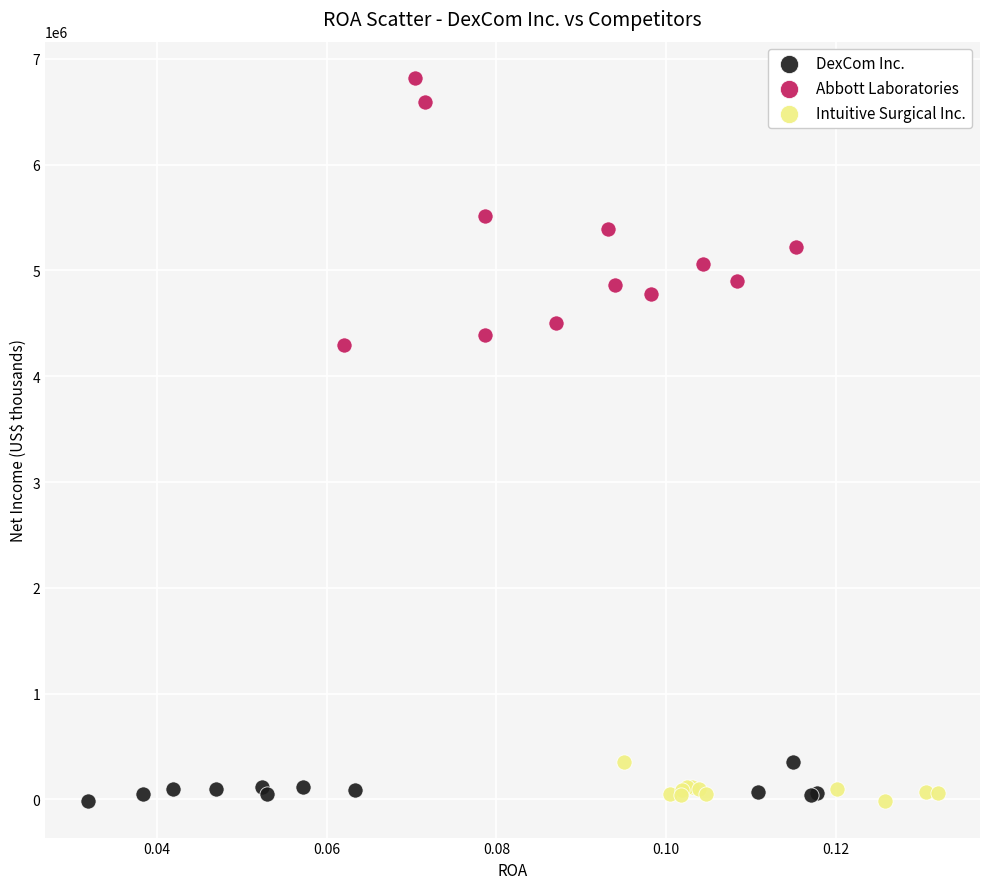

Which series has the largest Y range (max minus min)?

Abbott Laboratories